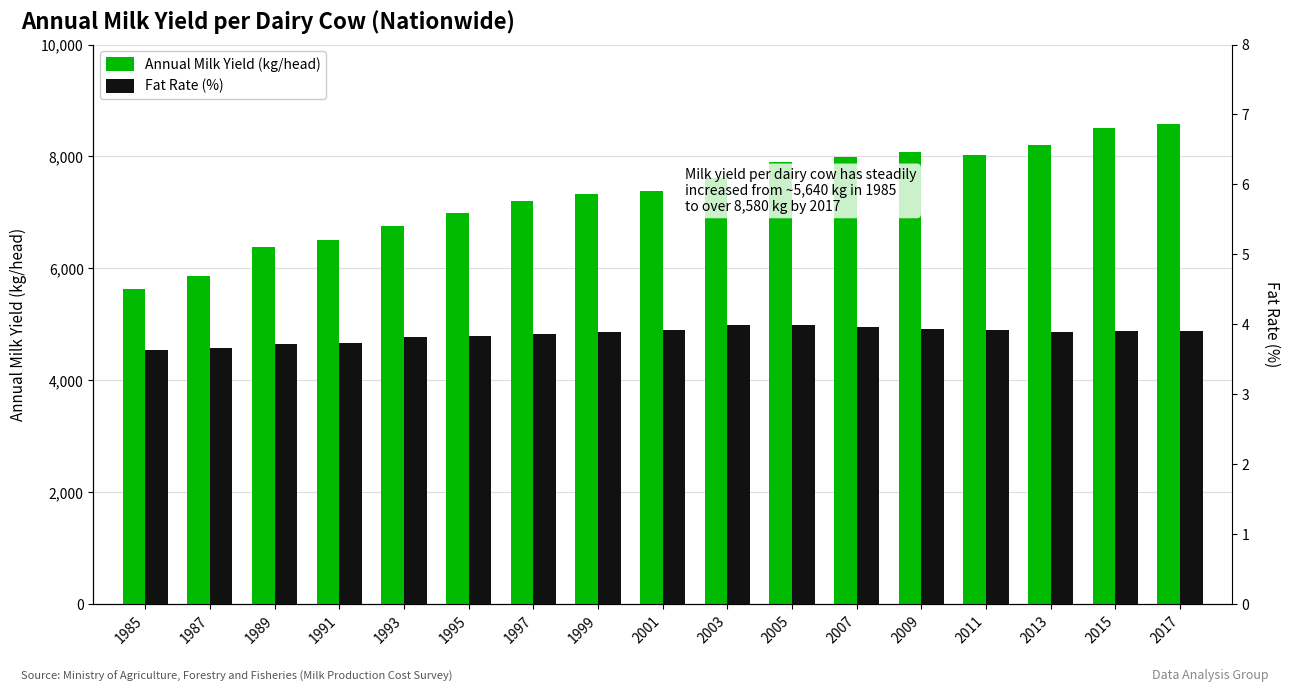

List the series in order of their overall mean, highest first.

Annual Milk Yield (kg/head), Fat Rate (%)